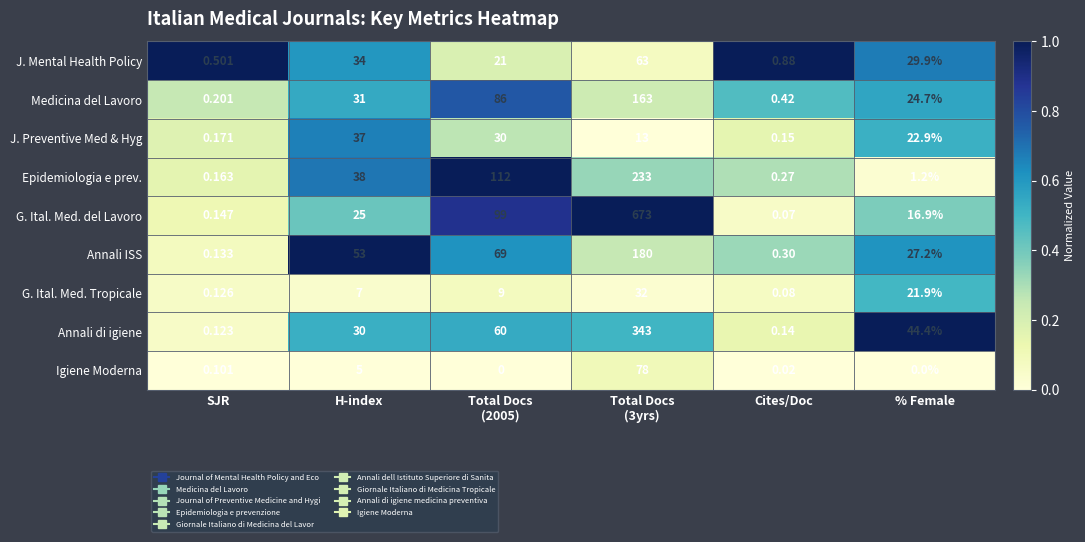

At how many categories does at least one series exceed 0?

6